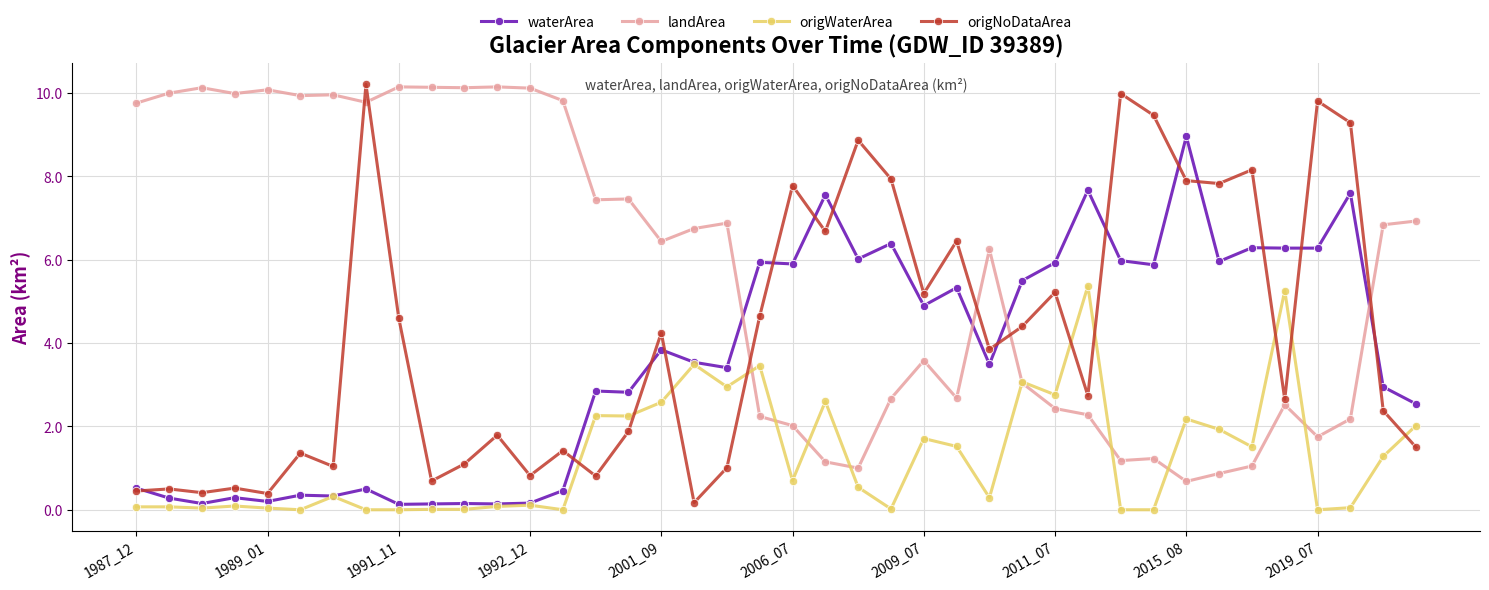

Which series has the largest total across all categories?

landArea